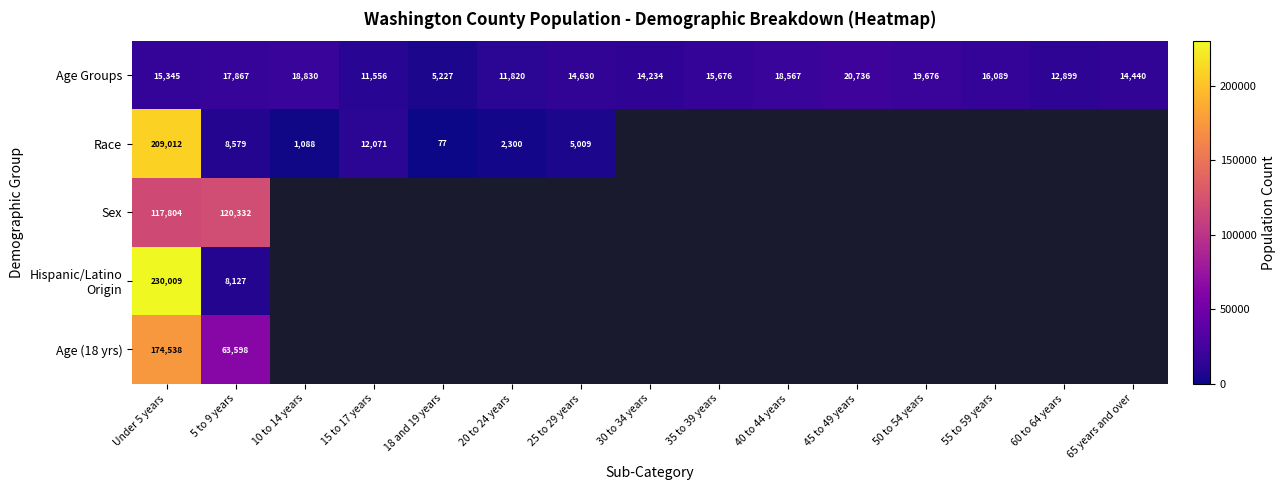

Read the Age Groups value at 45 to 49 years, to the nearest 100.

20700